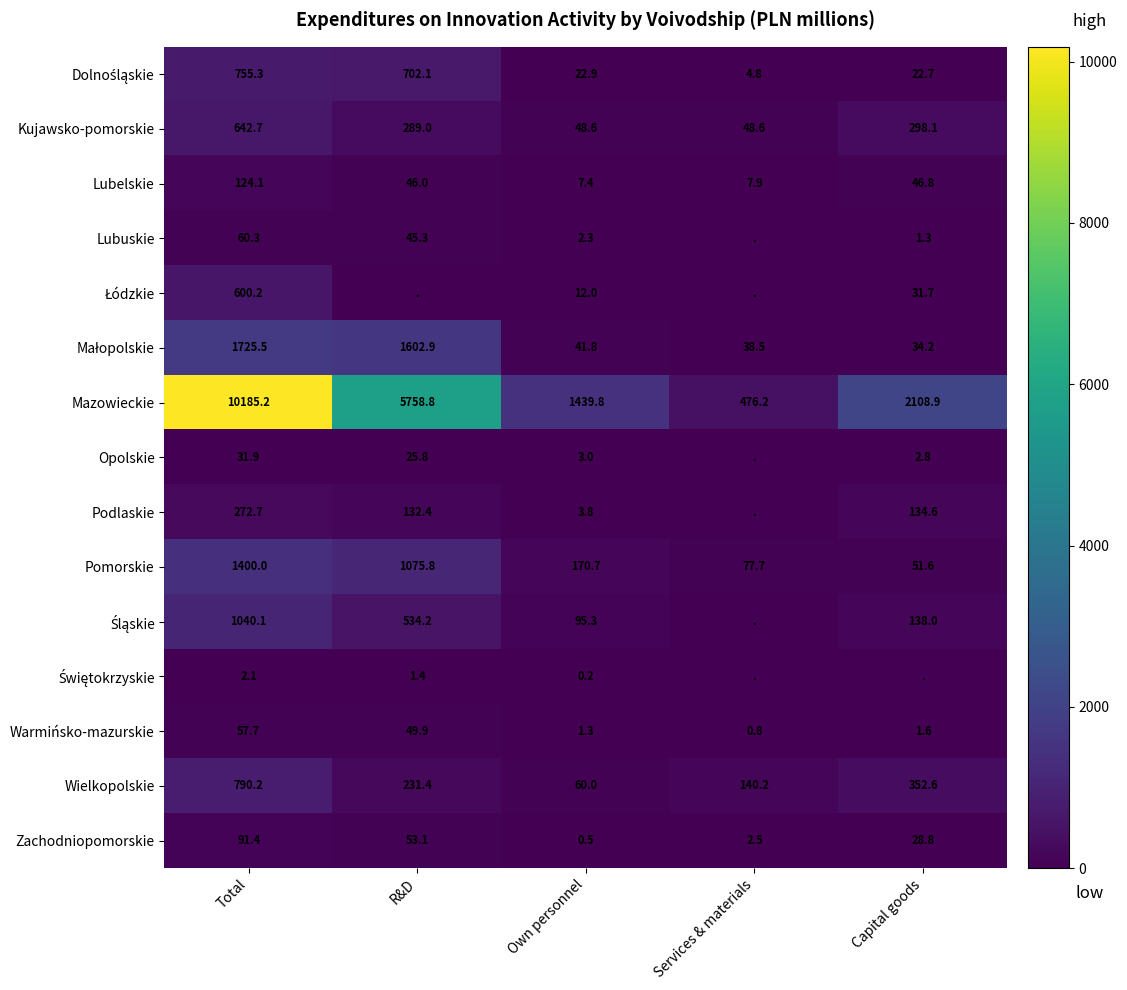

List the labels in order of Mazowieckie value, largest first.

Total, R&D, Capital goods, Own personnel, Services & materials